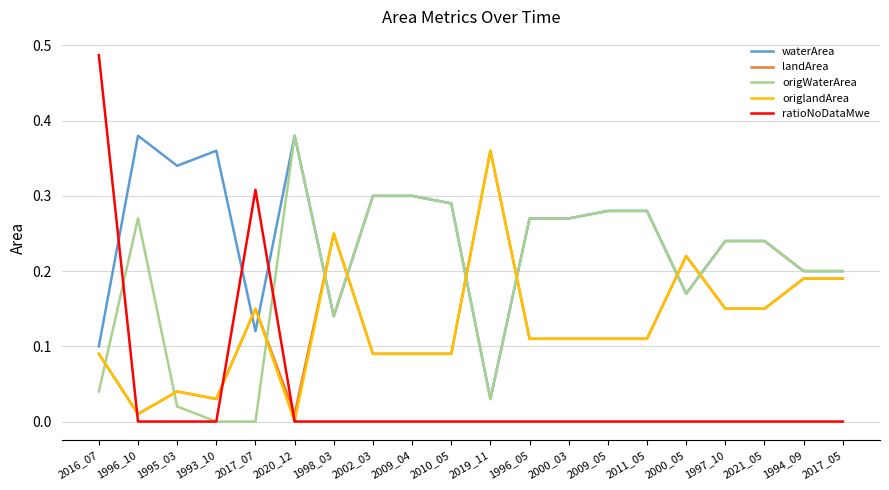

Which category has the highest value across all series?

2016_07